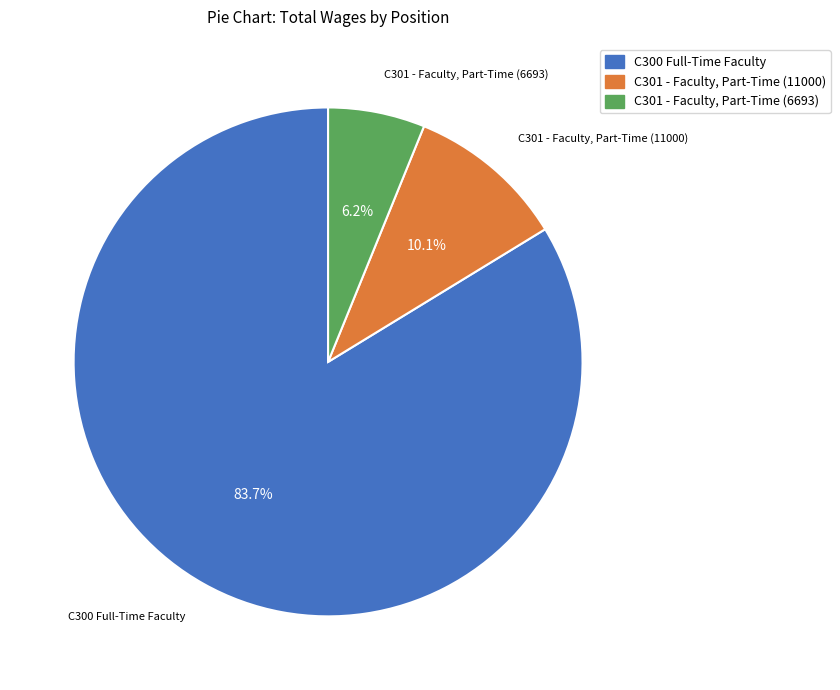

What is the majority slice?

C300 Full-Time Faculty